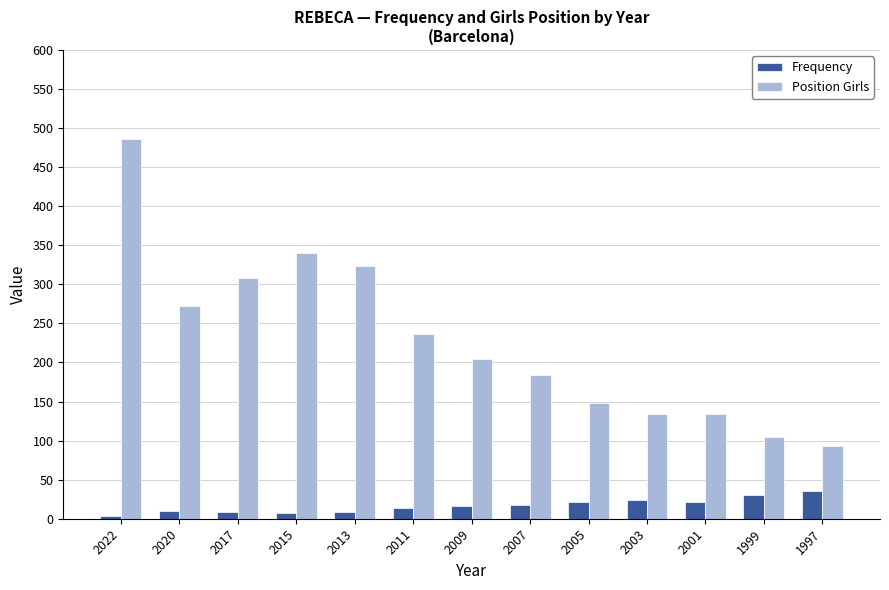

Are the bars horizontal?

No